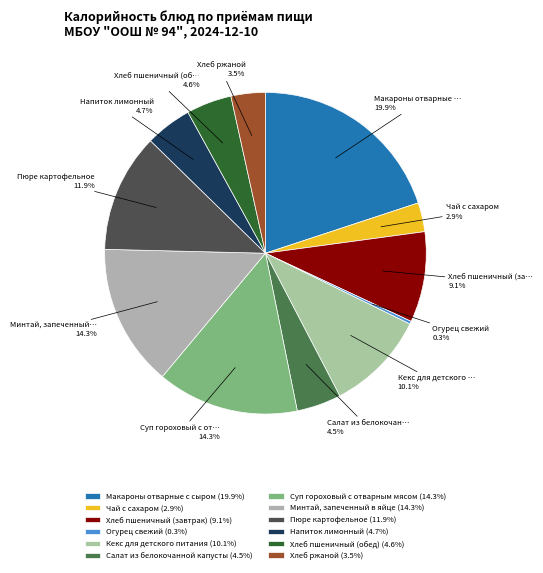

Count the number of slices in the pie.

12